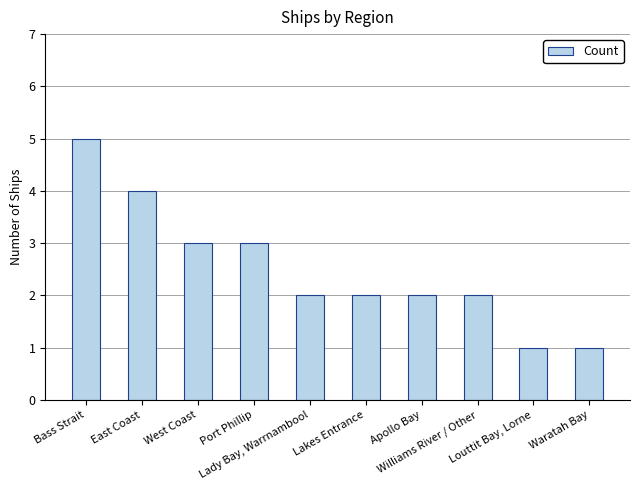

What is the smallest value displayed?

1